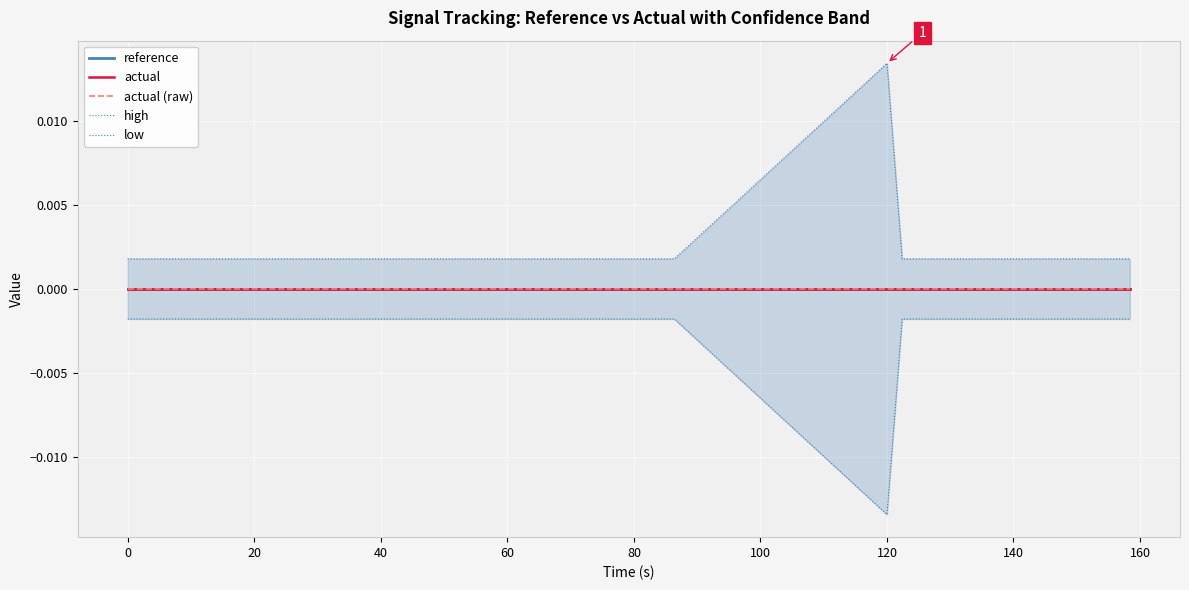

How many lines are shown in the chart?

5